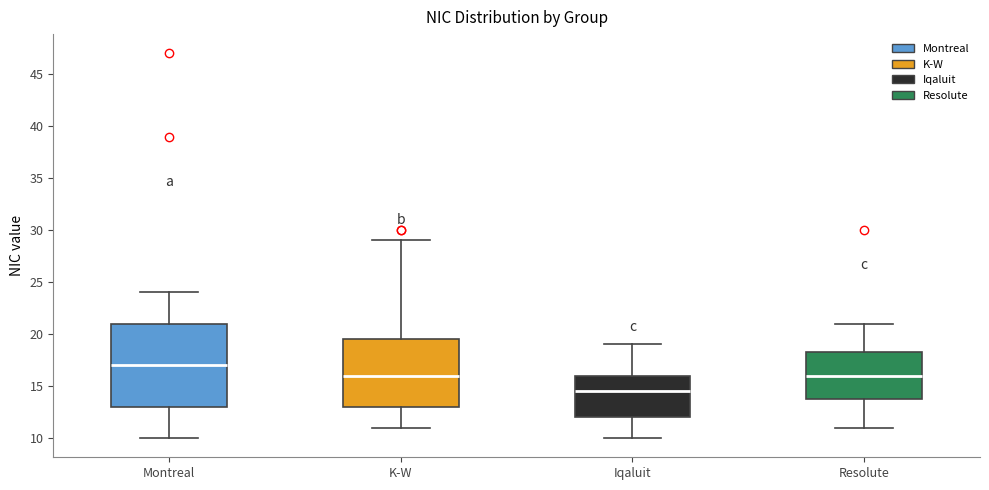

Reading left to right, transcribe this box plot: for each box, give where its median line is, the range the box spans, and where its two whiskers end, as read against the y-axis. The values are not printed on the chart, so give them approximately, as read against the axis.

Montreal: median 17.0, box 13.0 to 21.0, whiskers 10.0 to 24.0
K-W: median 16.0, box 13.0 to 19.5, whiskers 11.0 to 29.0
Iqaluit: median 14.5, box 12.0 to 16.0, whiskers 10.0 to 19.0
Resolute: median 16.0, box 14.0 to 18.5, whiskers 11.0 to 21.0